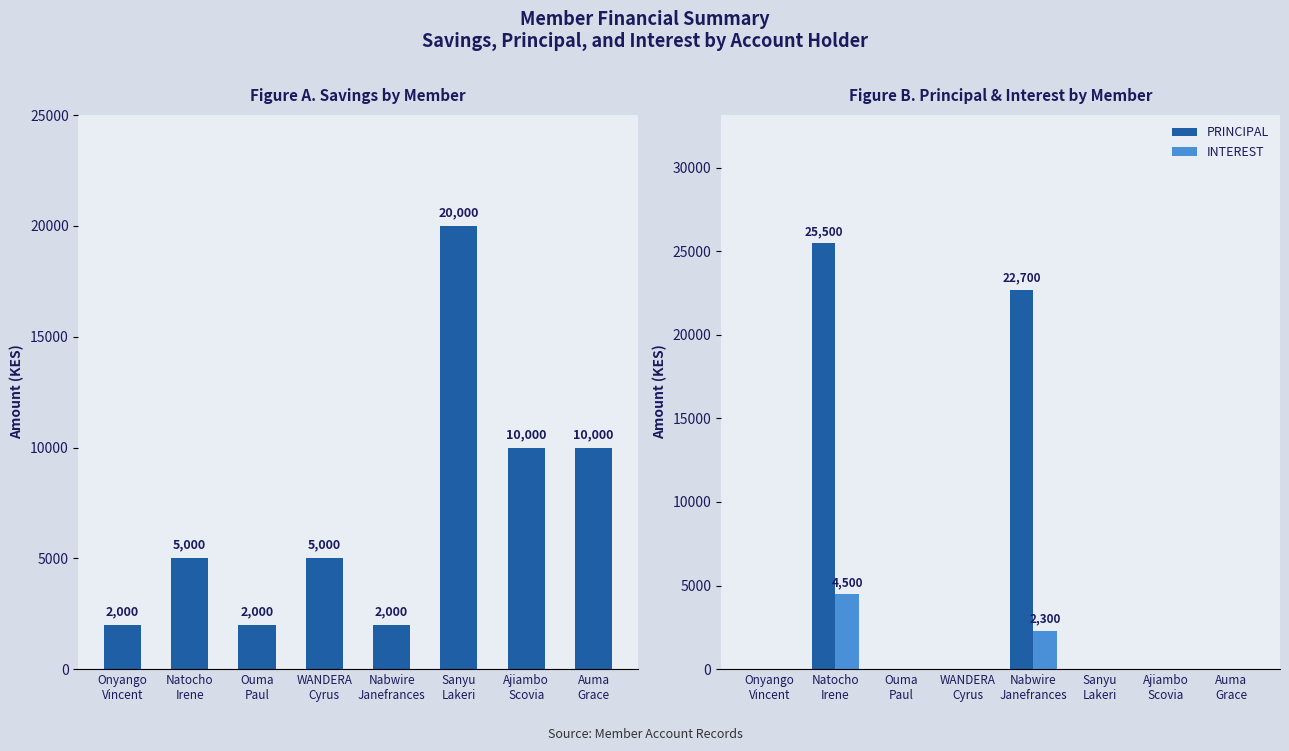

What is the value of the SAVING bar at the 5th from the left?

2000